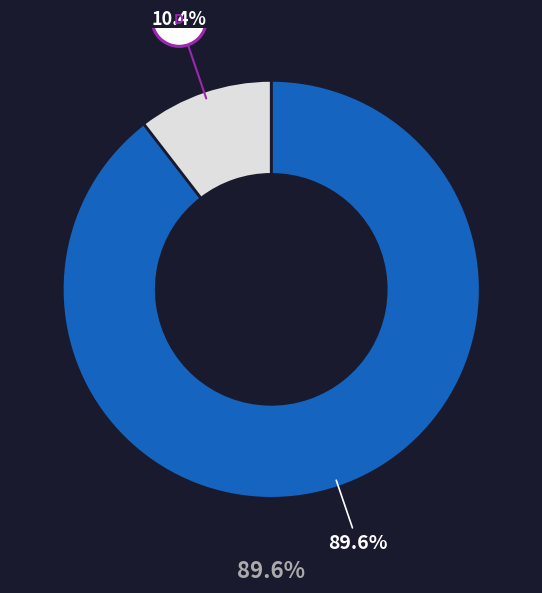

Do 专著 and 论文 together represent more than half of the pie?

Yes